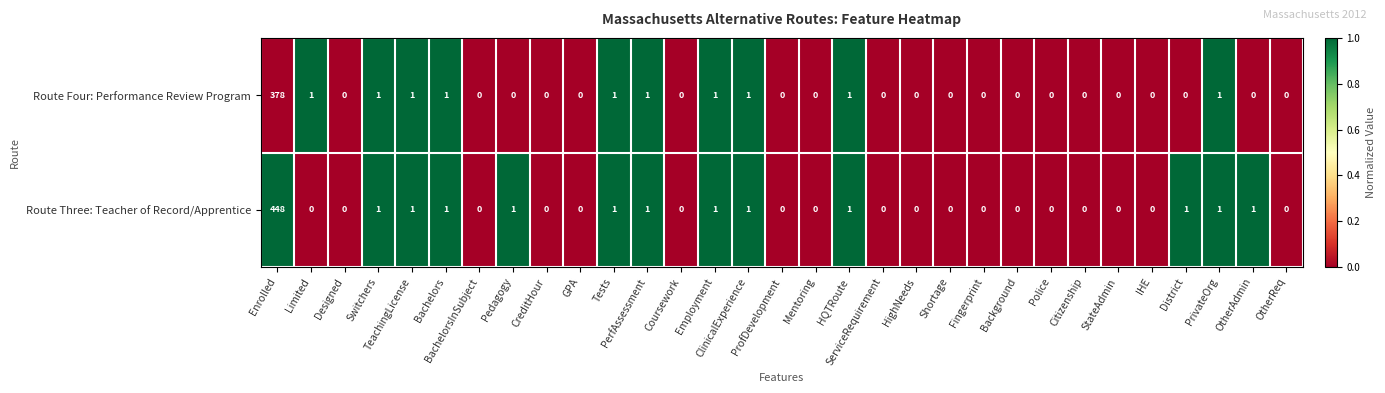

List the series in order of their peak value, highest first.

Route Three: Teacher of Record/Apprentice, Route Four: Performance Review Program